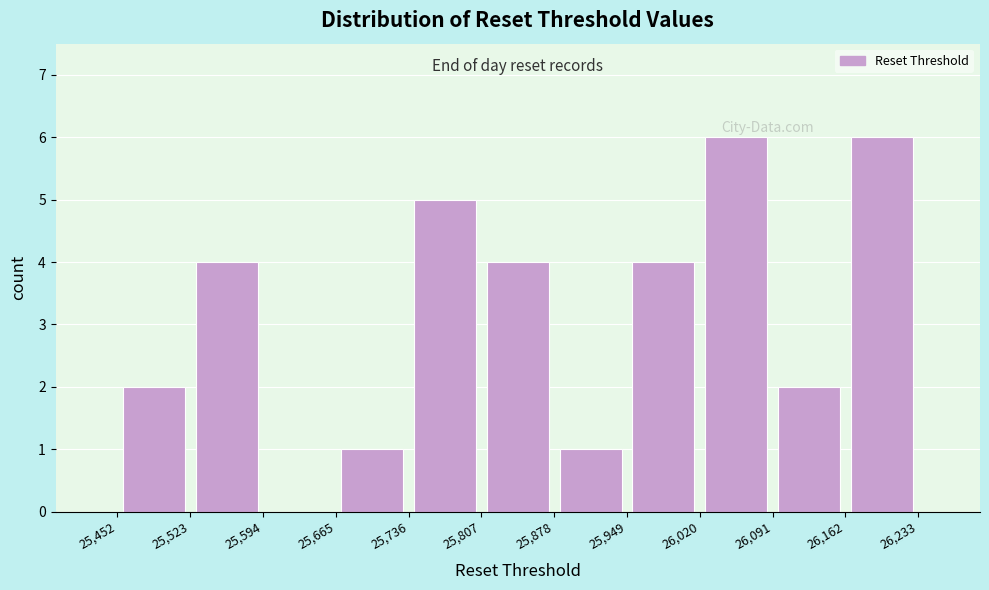

How tall is the bar that spans 25,452 to 25,523 on the x-axis? The values are not printed on the chart, so give them approximately, as read against the axis.

2